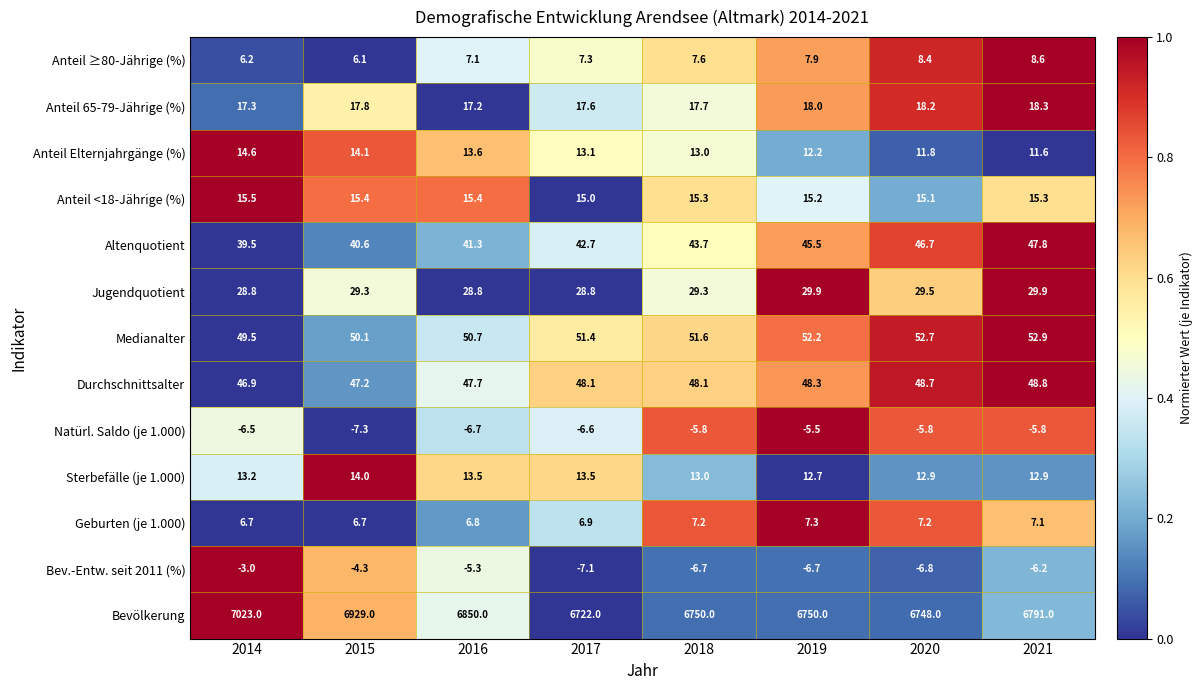

The value of Anteil Elternjahrgänge (%) at 2018 is 13.0. True or false?

True